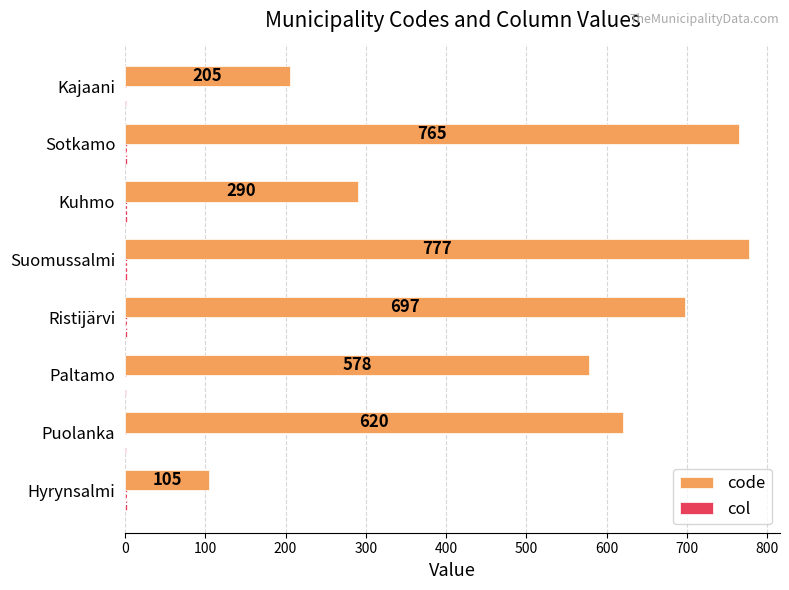

At which category is the sum across all series the highest?

Suomussalmi